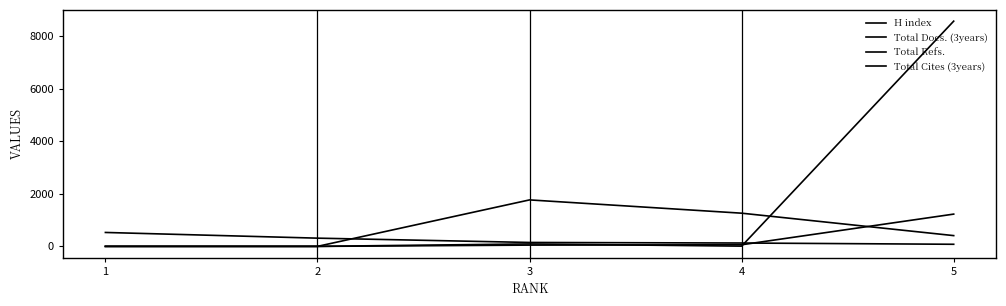

How many lines are shown in the chart?

4